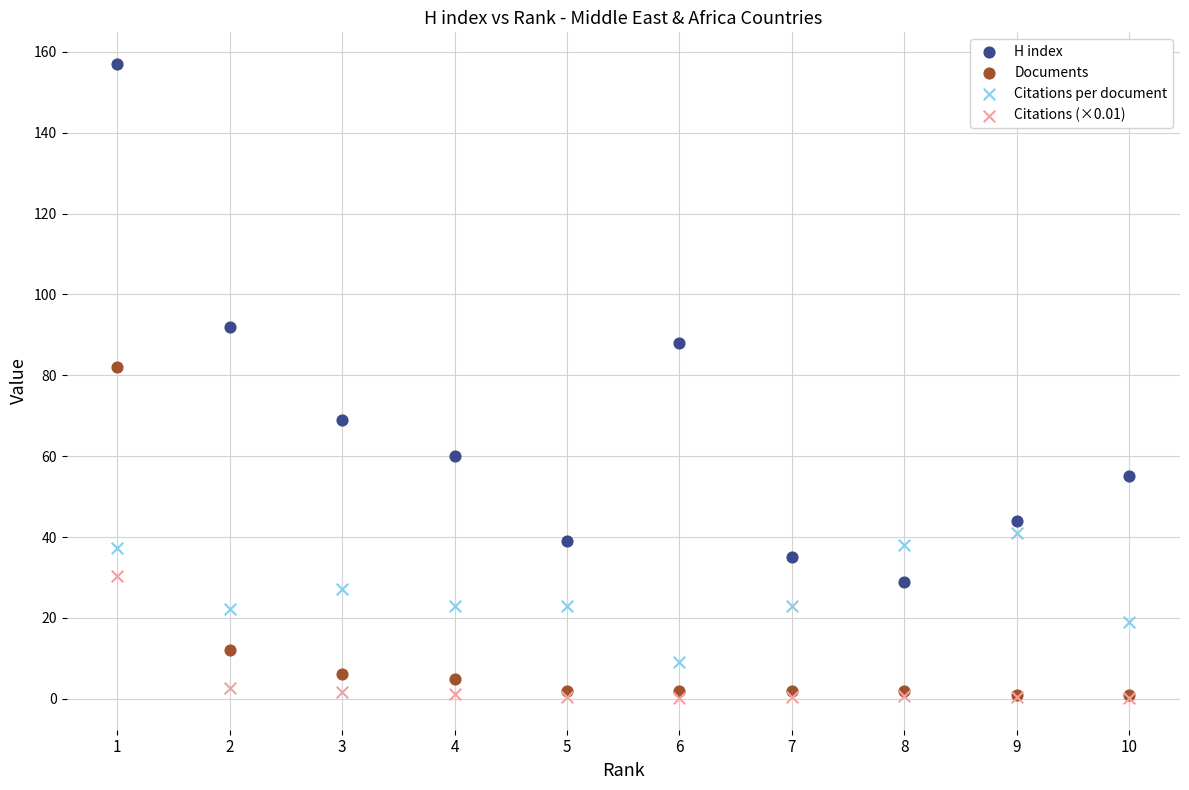

Across all series, what Y value is closest to 78?

82.0